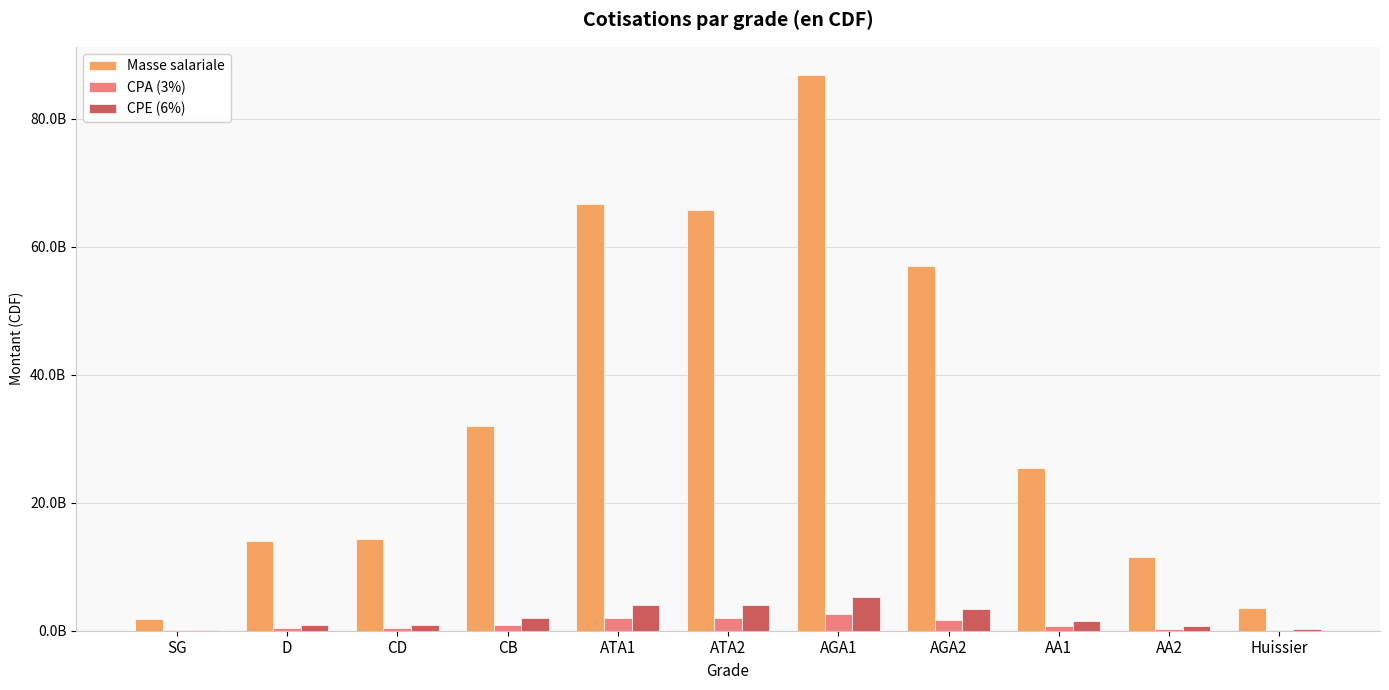

Reading left to right, transcribe all the data shown in this chart.

Masse salariale: SG=1834351687.8	D=14037632882.1	CD=14341660371.3	CB=31922212628.2	ATA1=66693780302.2	ATA2=65679898056.8	AGA1=86877660480.7	AGA2=56952660105.3	AA1=25388120254.0	AA2=11566146194.9	Huissier=3625410088.6
CPA (3%): SG=55030550.6	D=421128986.5	CD=430249811.1	CB=957666378.8	ATA1=2000813409.1	ATA2=1970396941.7	AGA1=2606329814.4	AGA2=1708579803.2	AA1=761643607.6	AA2=346984385.8	Huissier=108762302.7
CPE (6%): SG=110061101.3	D=842257972.9	CD=860499622.3	CB=1915332757.7	ATA1=4001626818.1	ATA2=3940793883.4	AGA1=5212659628.8	AGA2=3417159606.3	AA1=1523287215.2	AA2=693968771.7	Huissier=217524605.3